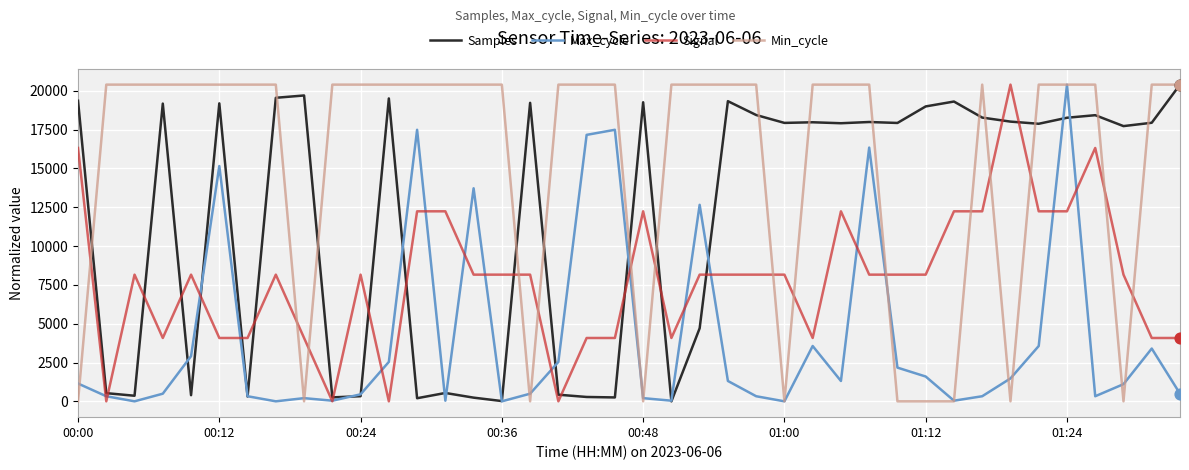

Which series has the largest total across all categories?

Min_cycle